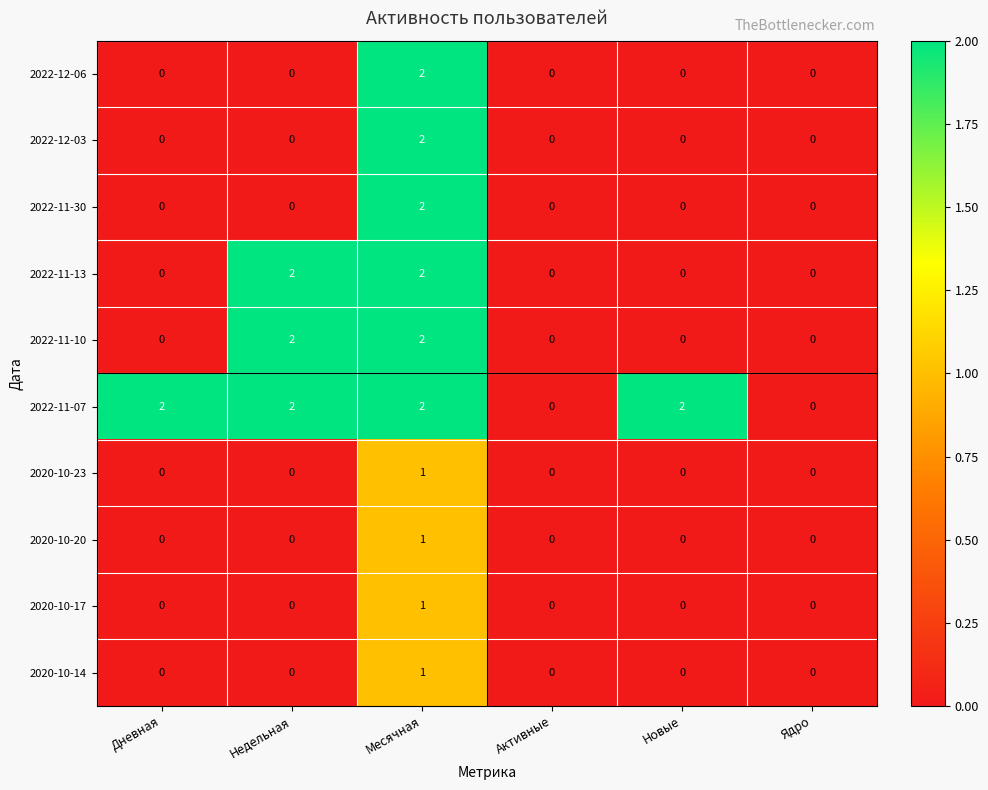

Count the number of categories in the chart.

6